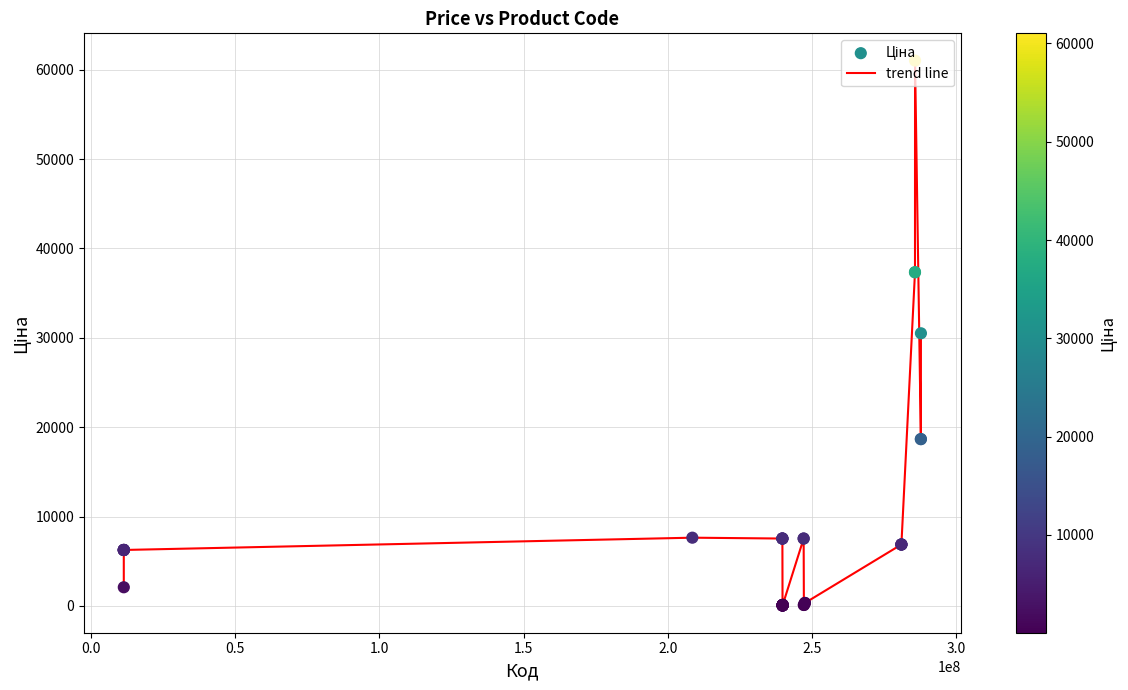

What is the maximum value shown in the chart?

61024.7